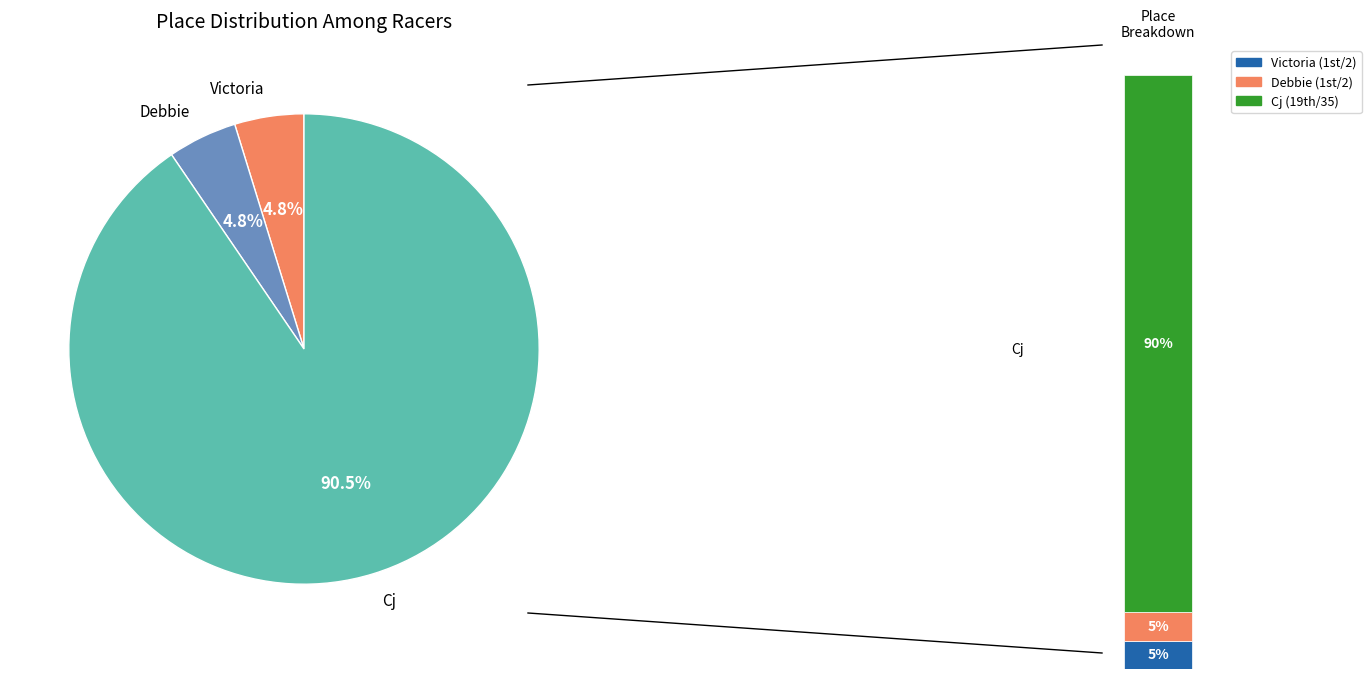

To the nearest percent, what percentage of the pie is Debbie?

5%